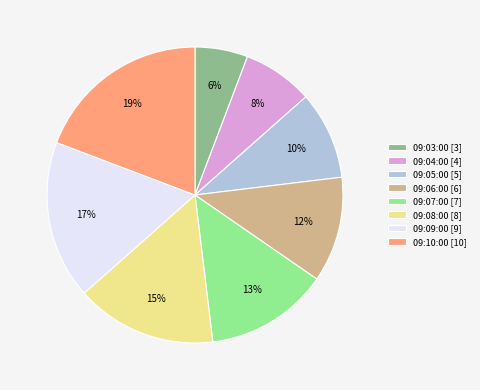

To the nearest percent, what is the combined percentage of 09:09:00 and 09:05:00?

27%